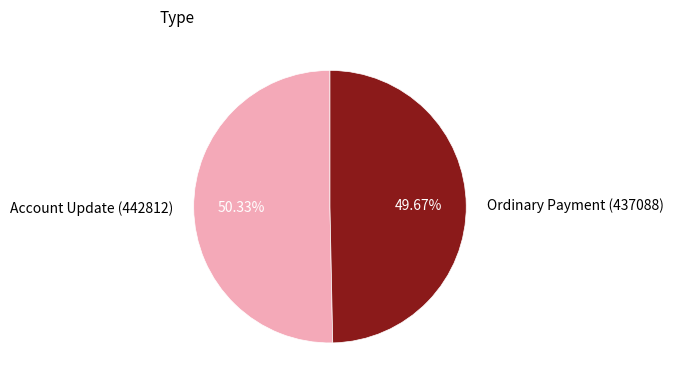

How many segments does this pie chart have?

2